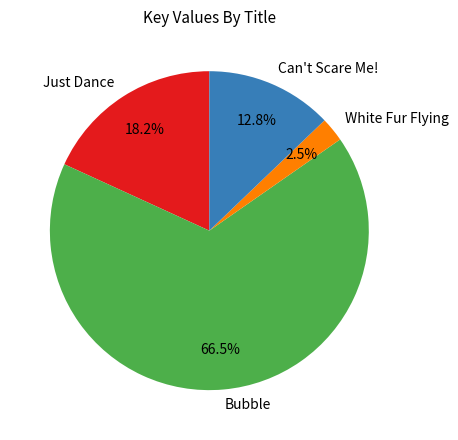

To the nearest percent, what percentage of the pie is Just Dance?

18%